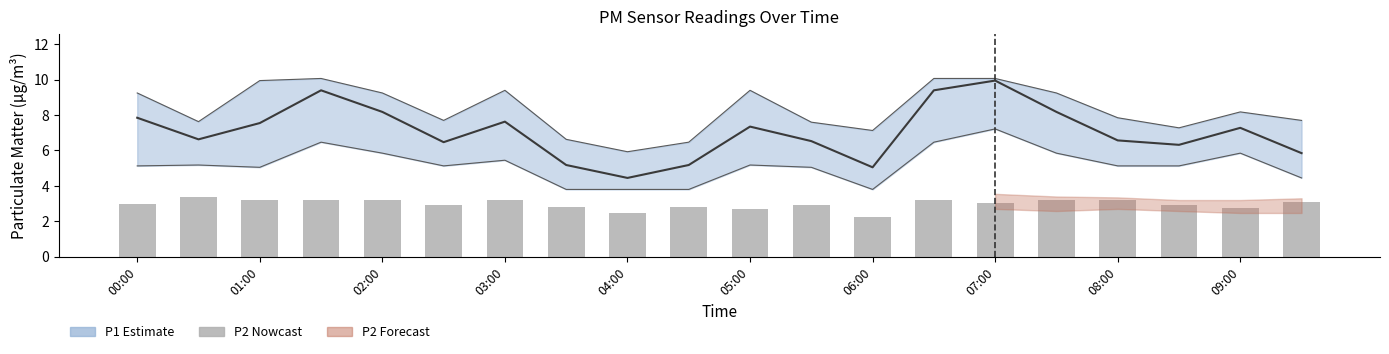

What is the difference between the second highest and second lowest values in the P2 (Nowcast) series?

0.8